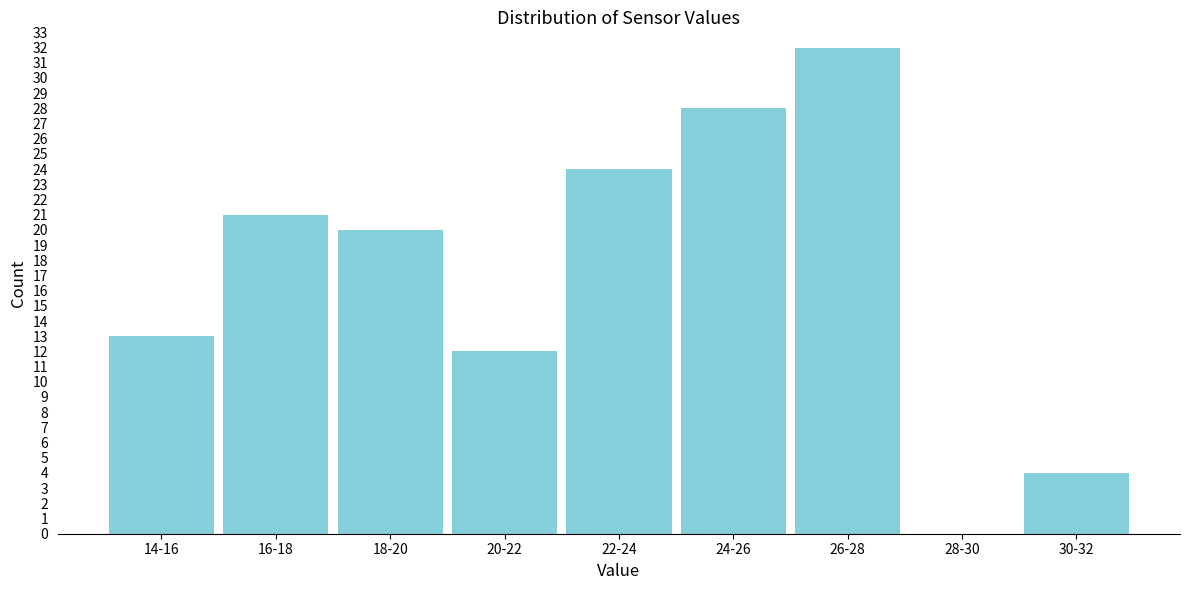

Reading right to left, transcribe all the data shown in this chart.

30-32=4	28-30=0	26-28=32	24-26=28	22-24=24	20-22=12	18-20=20	16-18=21	14-16=13